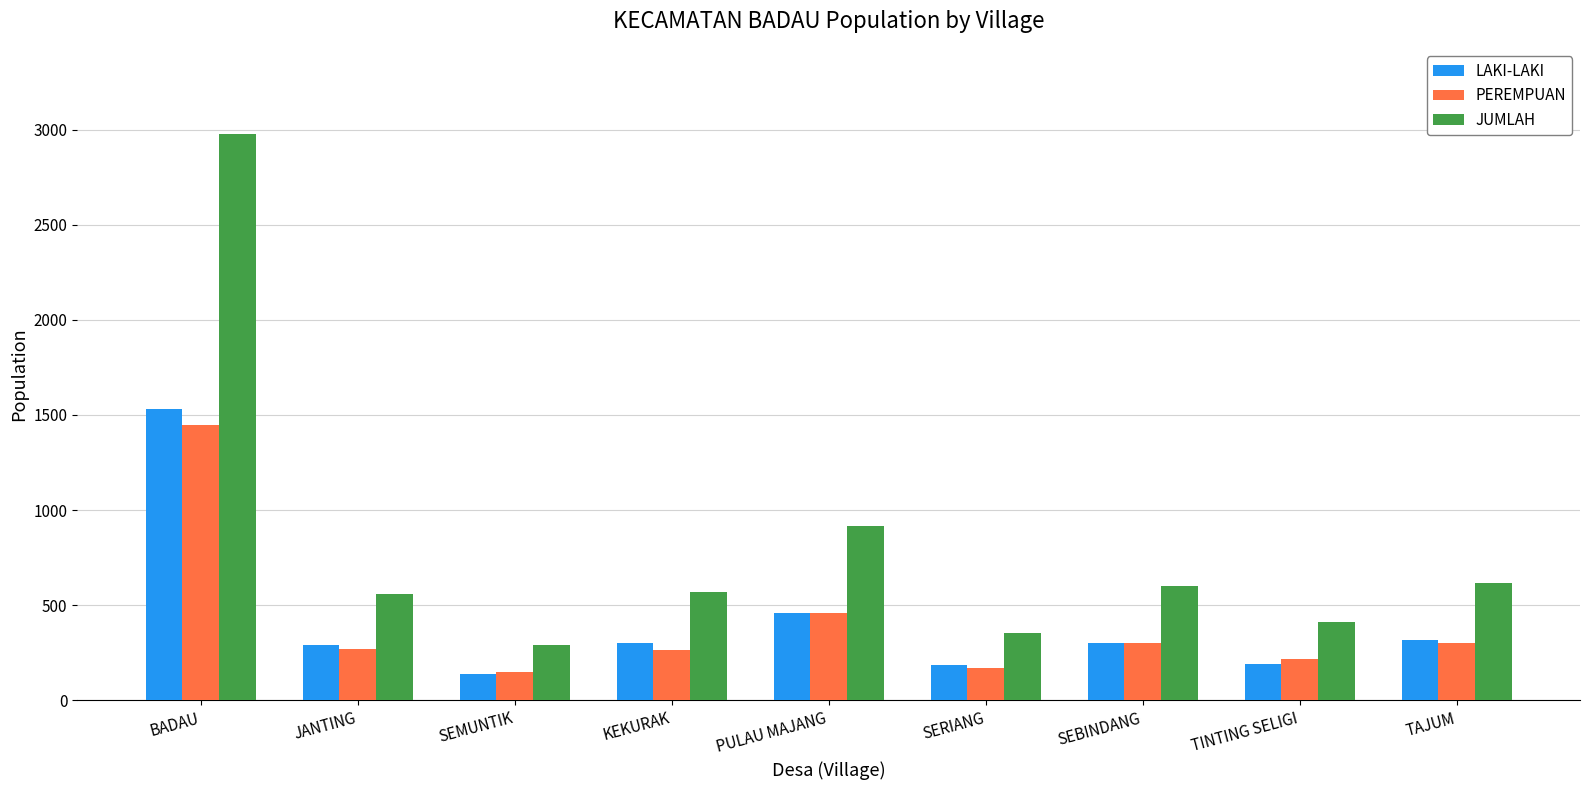

At BADAU, list the series in order from largest to smallest.

JUMLAH, LAKI-LAKI, PEREMPUAN